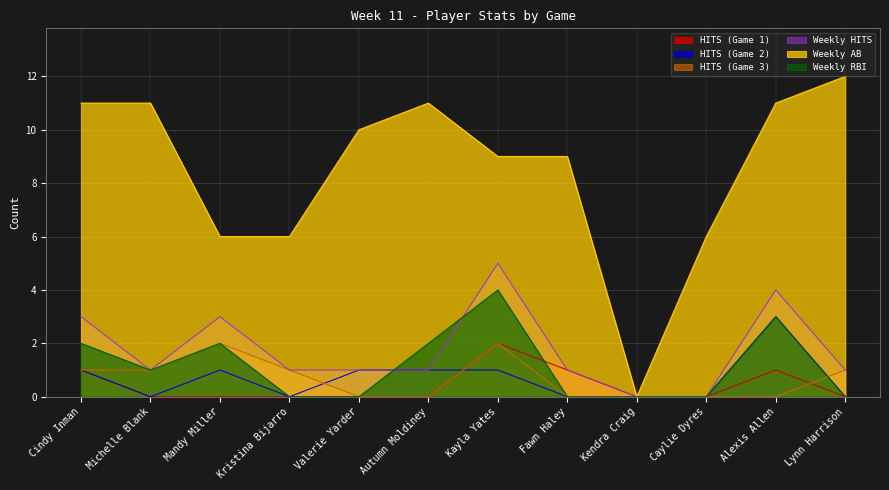

Where is the first local minimum for Weekly AB?

Kendra Craig